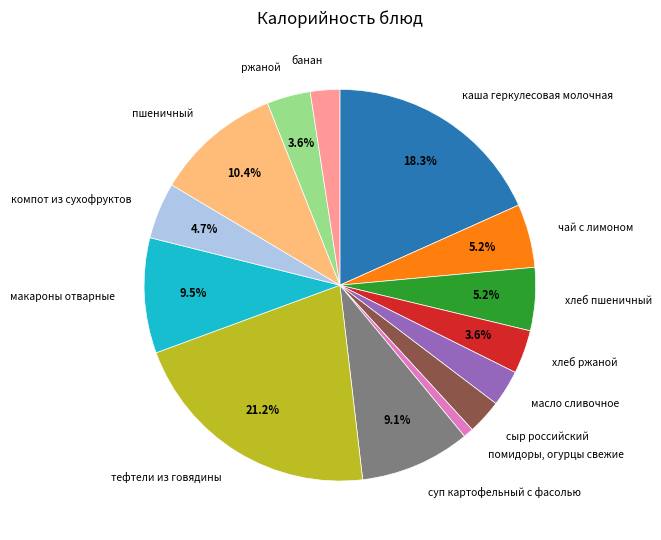

Which slice is the smallest?

помидоры, огурцы свежие